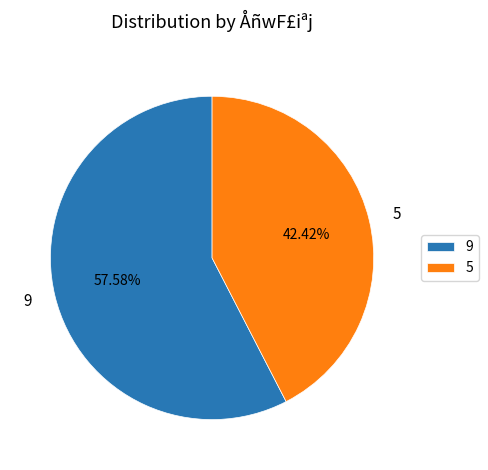

Does 5 account for over 50% of the chart?

No